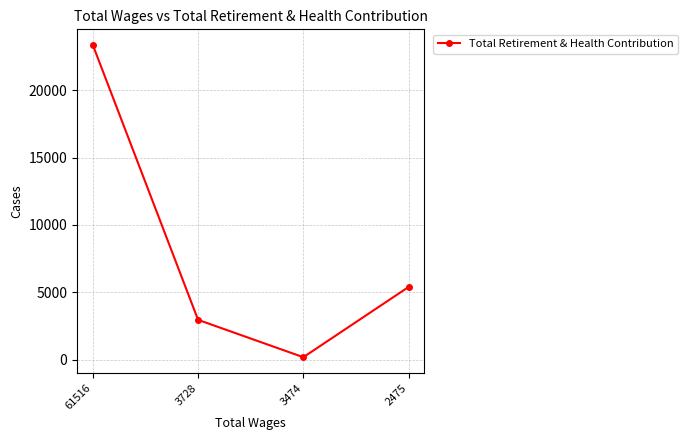

What is the sum of all values?

31901